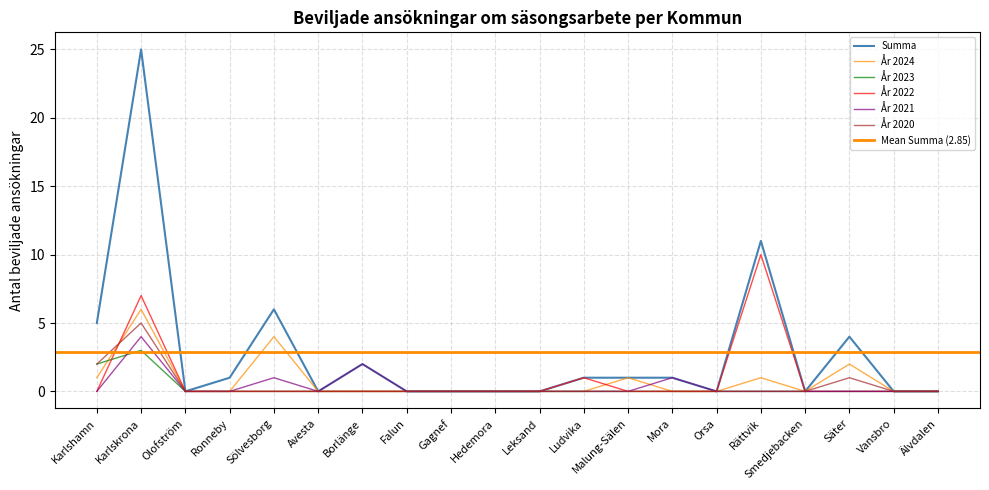

How many data points does each series have?

20